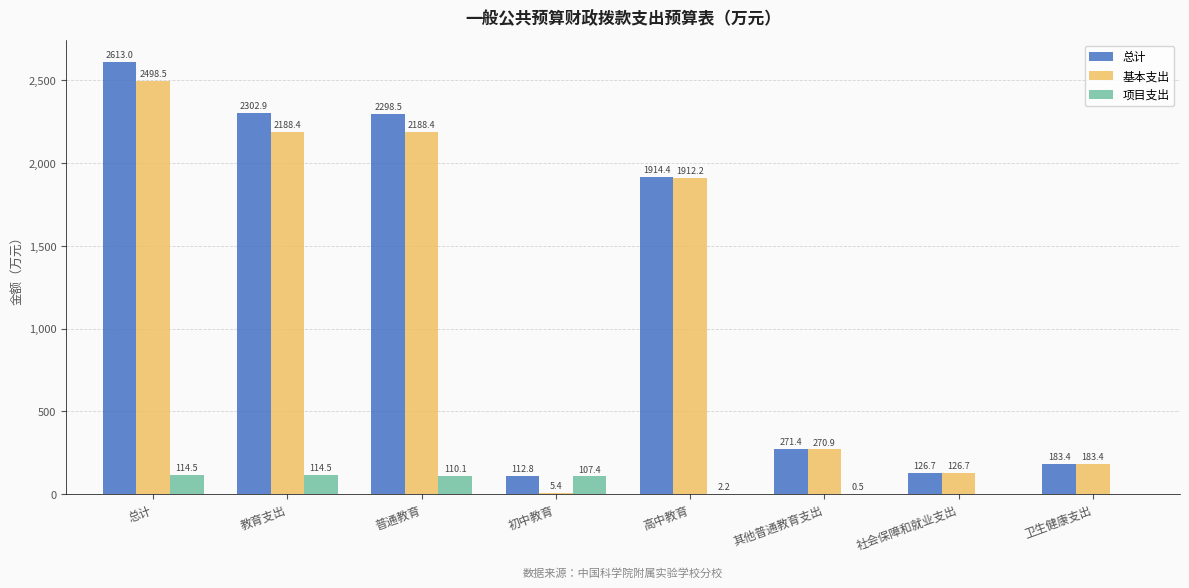

Where does the 基本支出 series first go above 1912?

总计